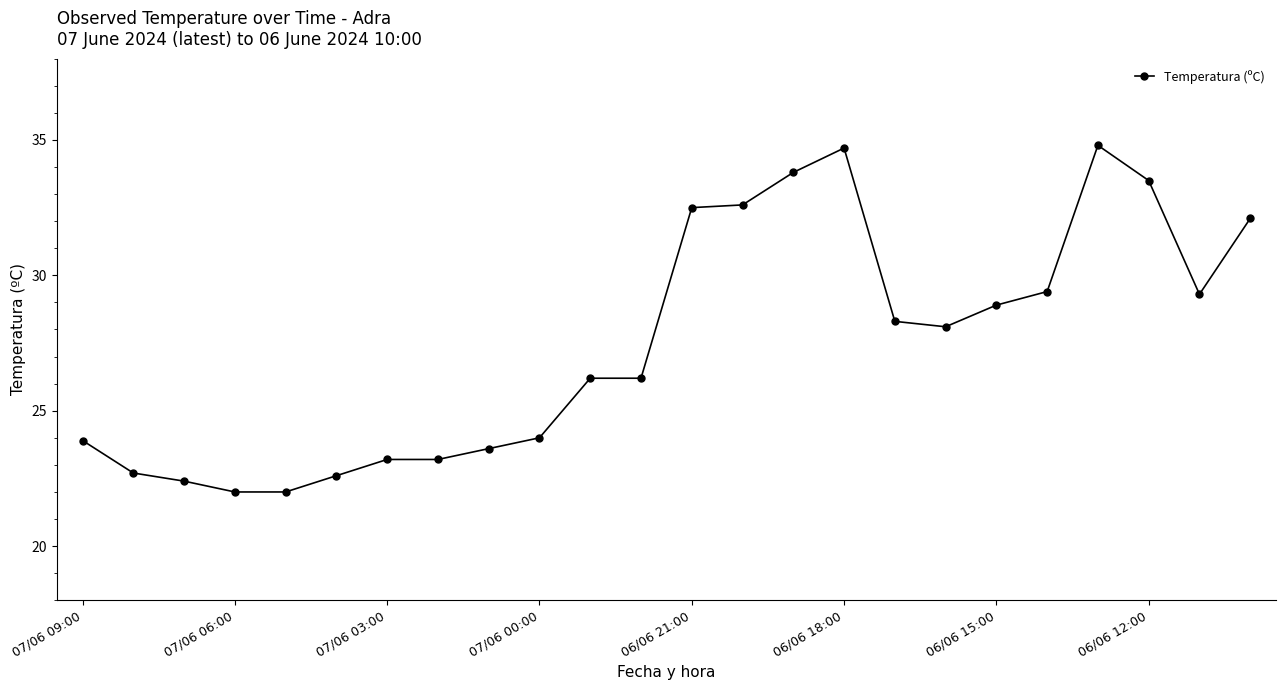

What is the sum of all values?

660.0